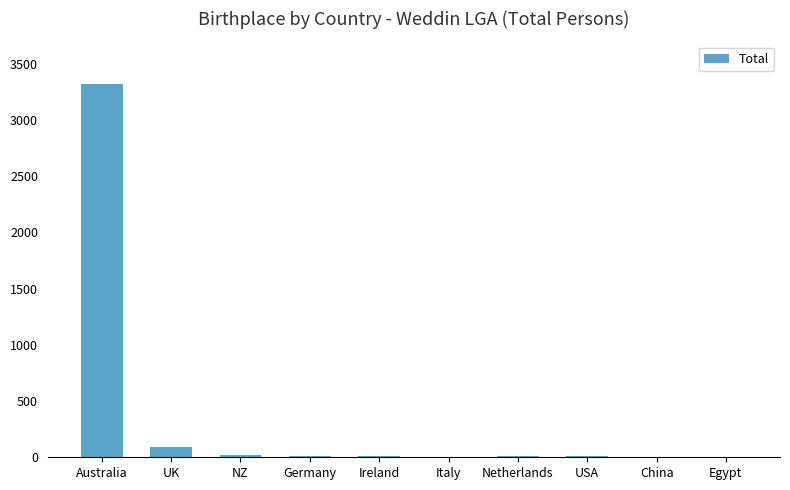

Are the bars horizontal?

No